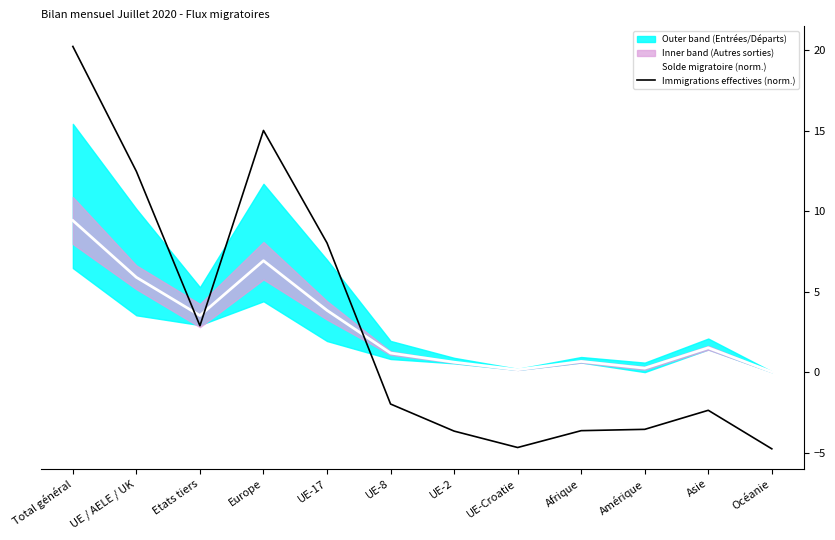

Is the value of Immigrations effectives (norm.) at Océanie greater than the value of Solde migratoire (norm.) at Europe?

No